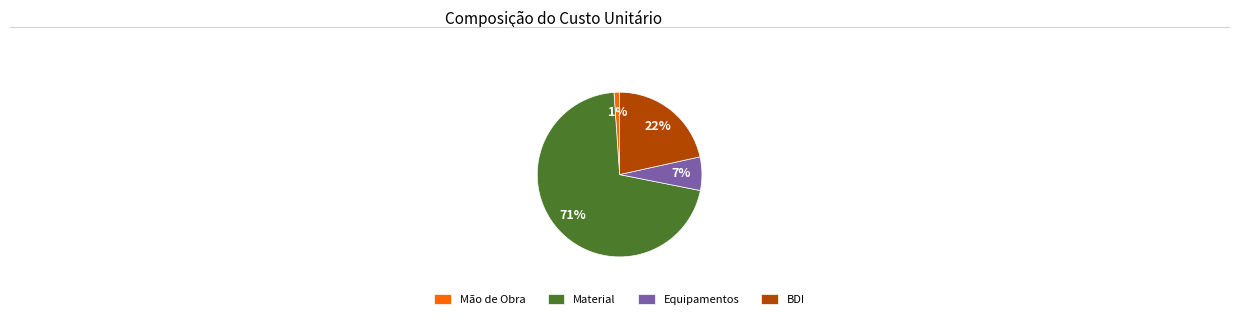

Is it true that Mão de Obra is 1% of the pie?

True